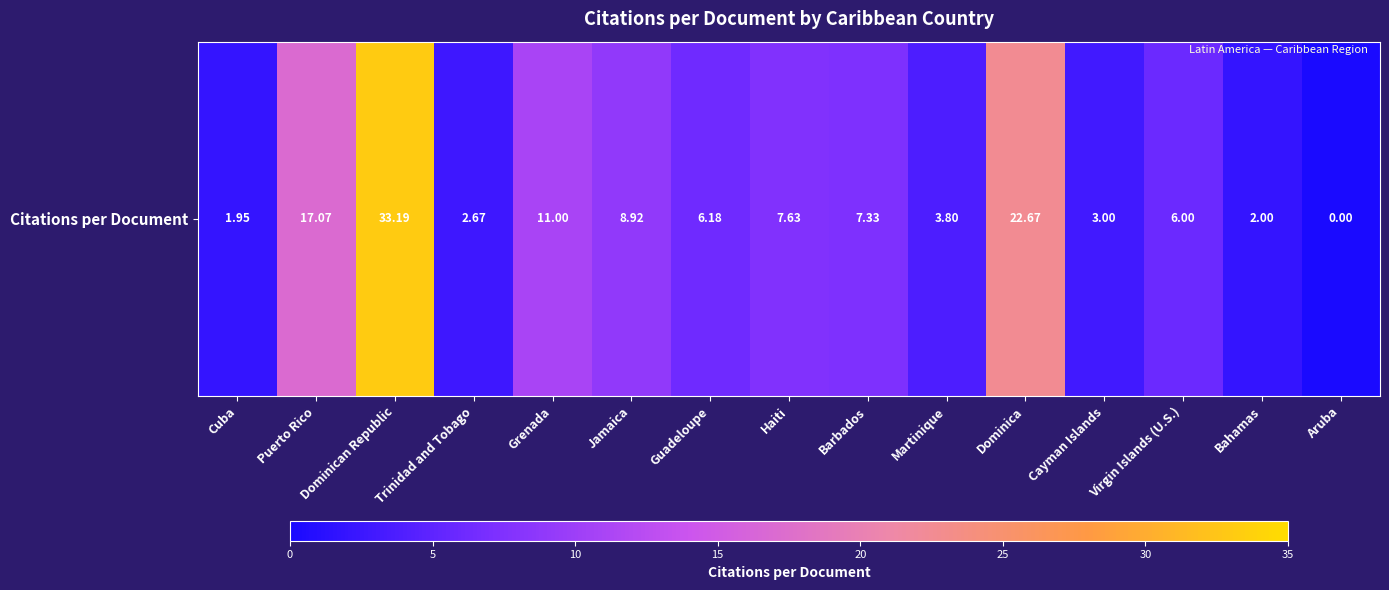

At which label does the data first exceed 6?

Puerto Rico